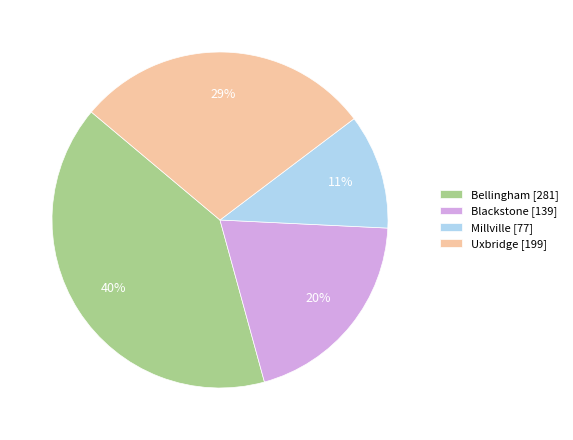

Between Uxbridge and Bellingham, which is larger?

Bellingham